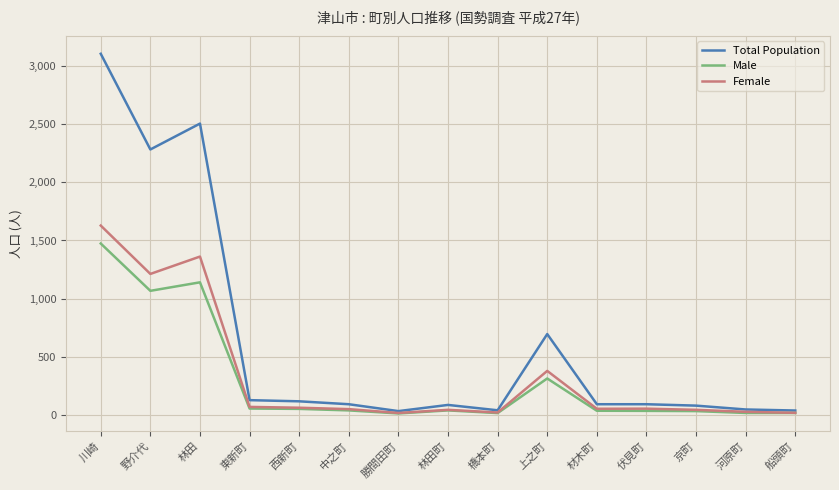

Which series has the largest total across all categories?

Total Population